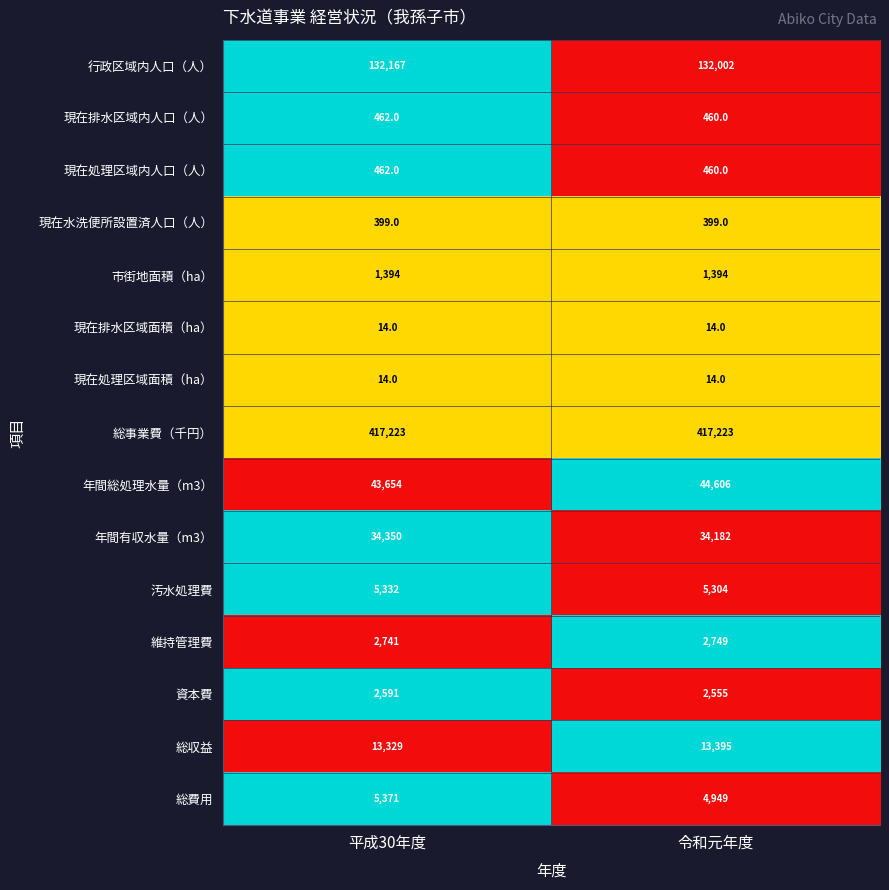

What is the total value across all series at 令和元年度?

659706